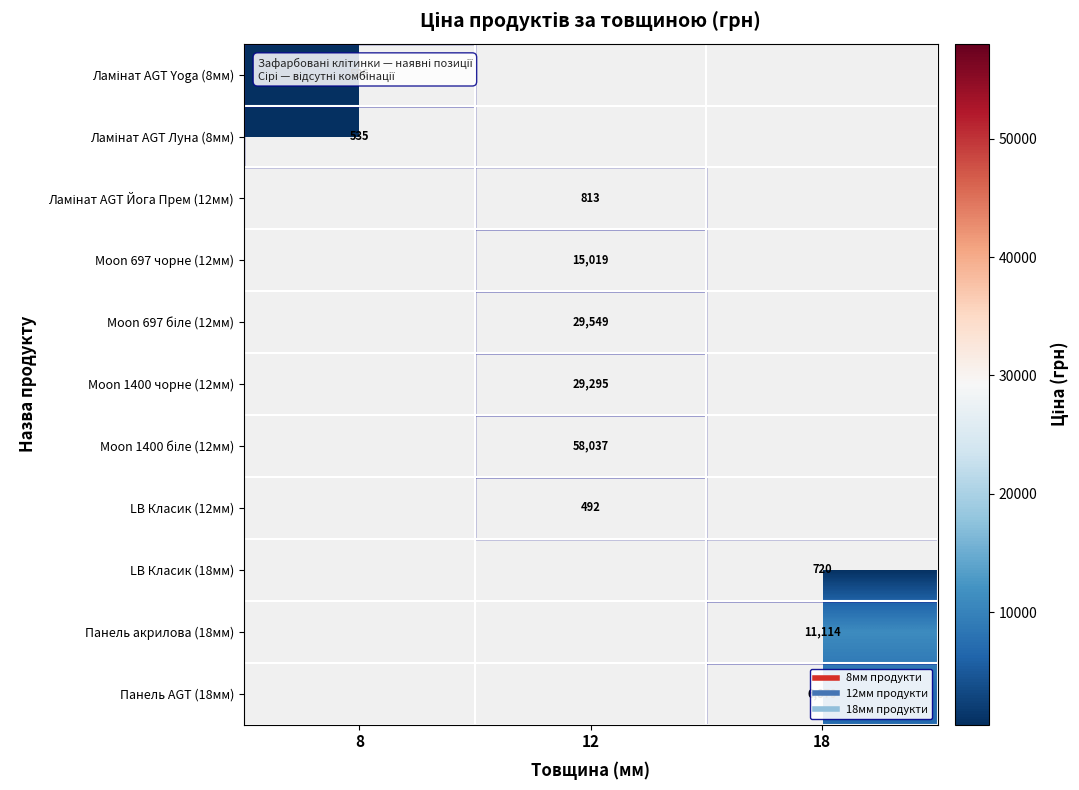

What is the minimum value shown in the chart?

491.7